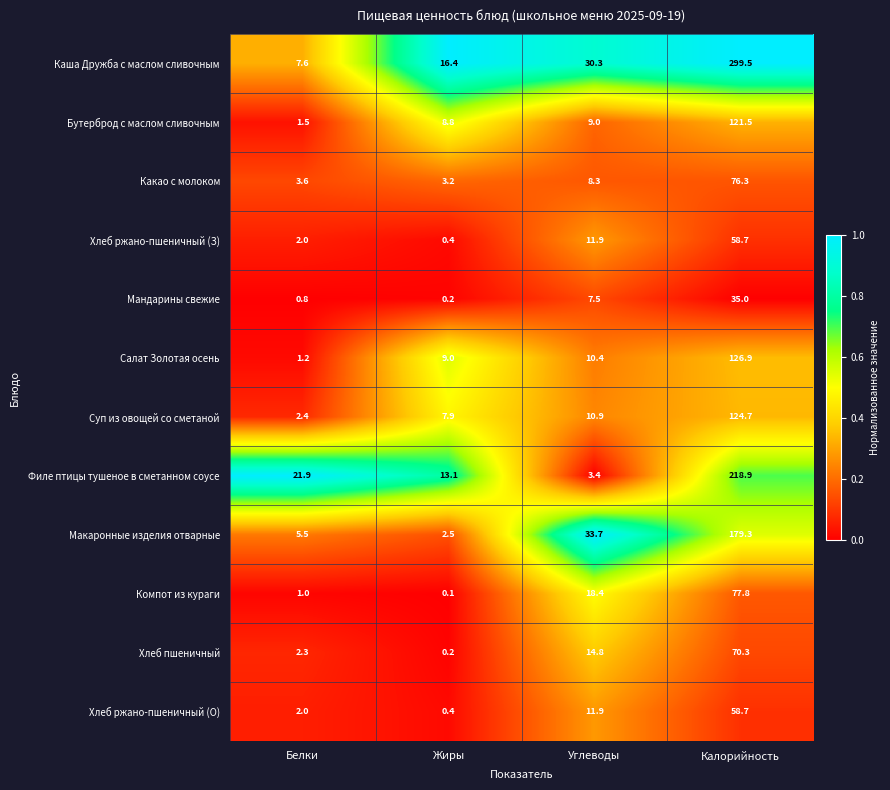

What is the difference between the highest and lowest values at Белки?

21.1